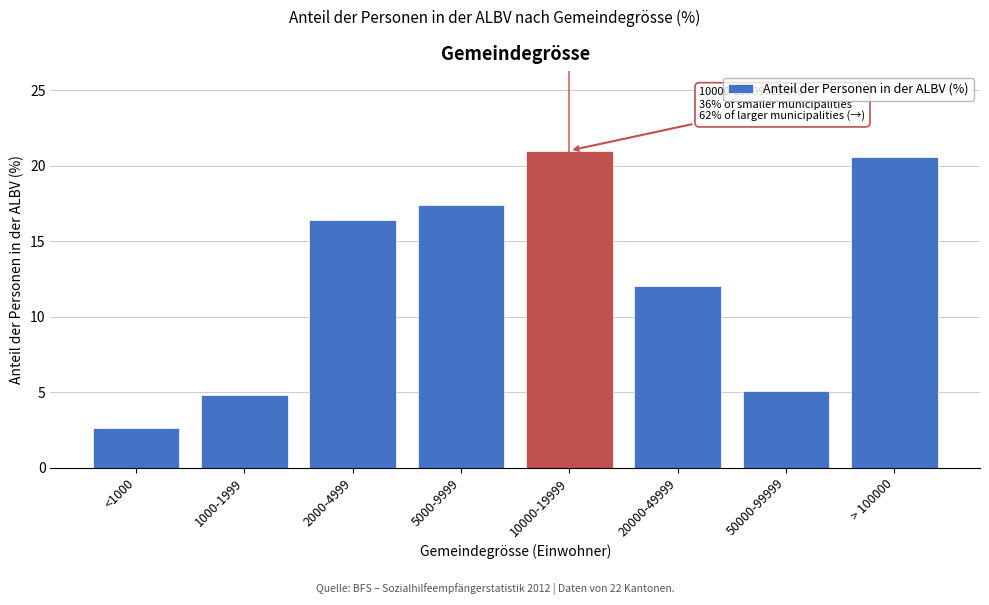

Reading left to right, list all the values displayed in this chart.

<1000=2.6	1000-1999=4.8	2000-4999=16.4	5000-9999=17.4	10000-19999=21.0	20000-49999=12.0	50000-99999=5.1	> 100000=20.6